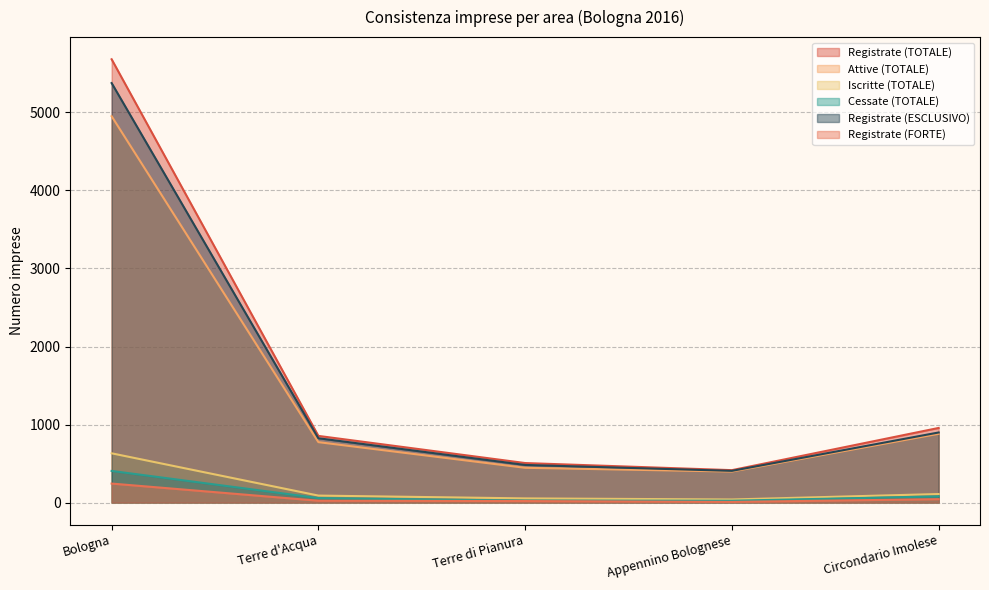

What is the highest value of the Attive (TOTALE) series?

4952